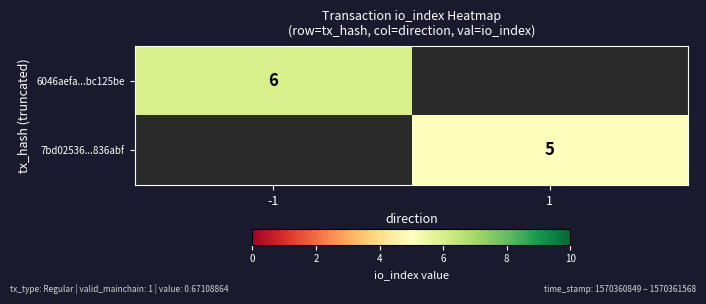

The value of 7bd02536...836abf at 1 is 5. True or false?

True